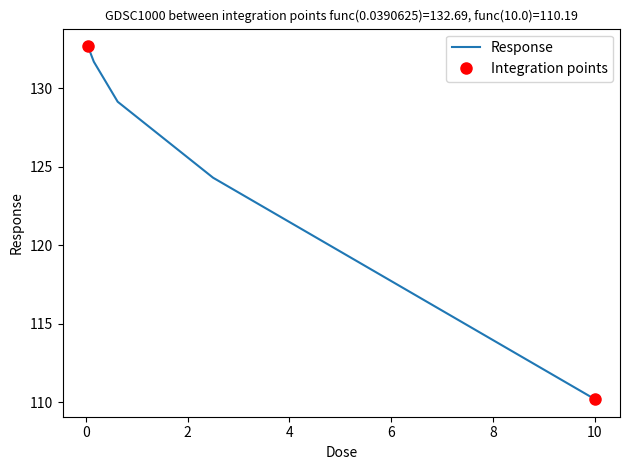

Reading left to right, what are all the values shown in this chart?

132.7	131.7	129.1	124.3	110.2